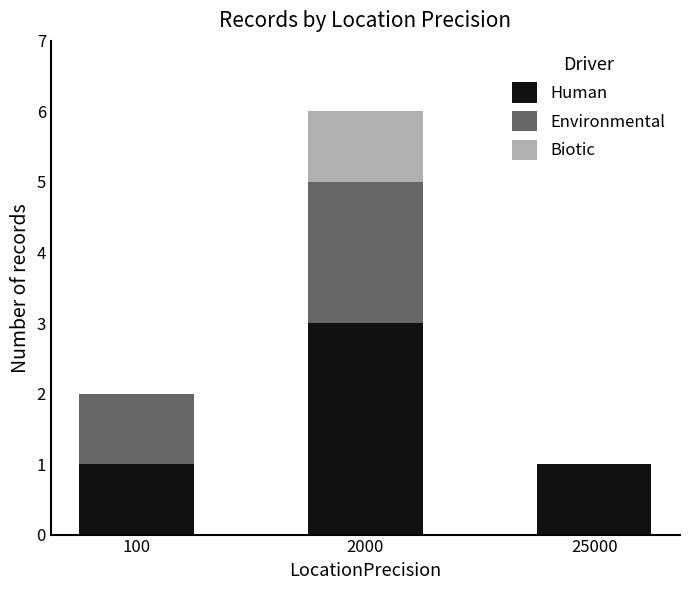

Count the number of categories in the chart.

3